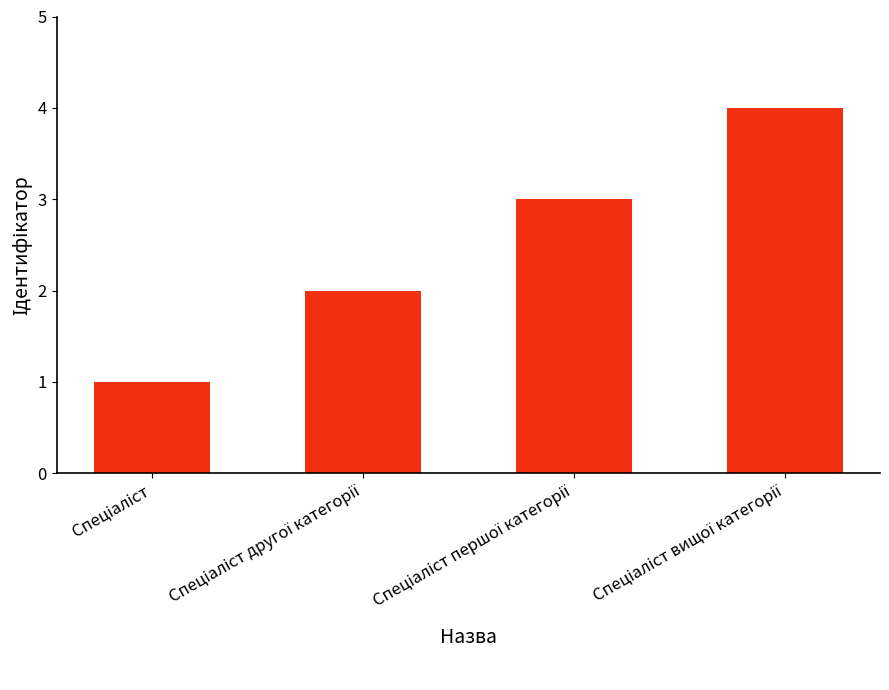

What is the difference between the maximum and minimum values?

3